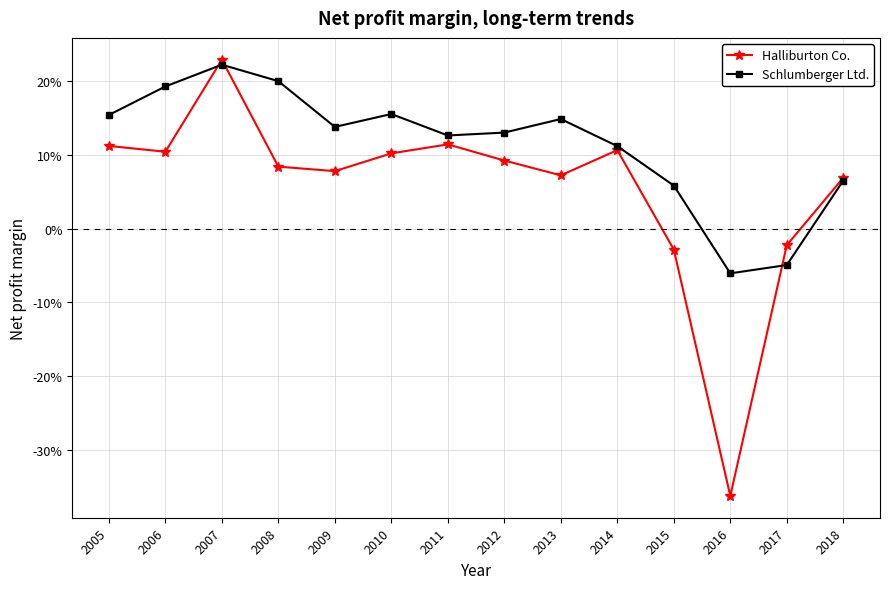

What is the total value across all series at 2014?

0.2